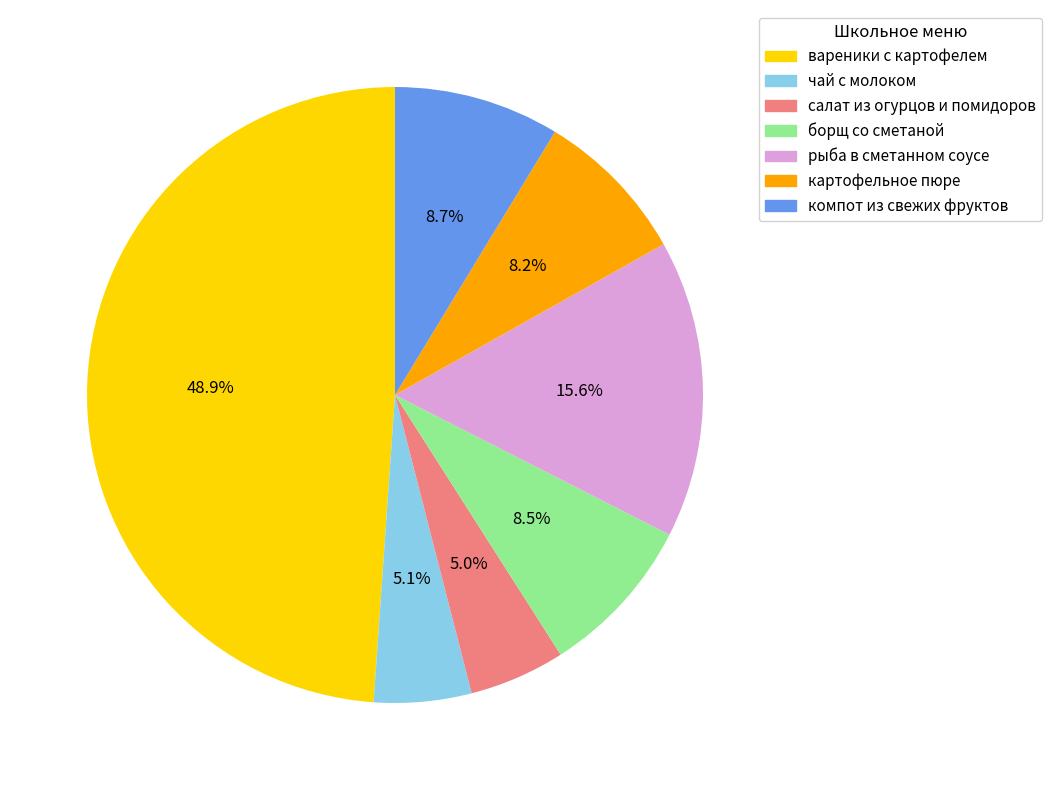

What portion of the pie excludes салат из огурцов и помидоров?

95.0%